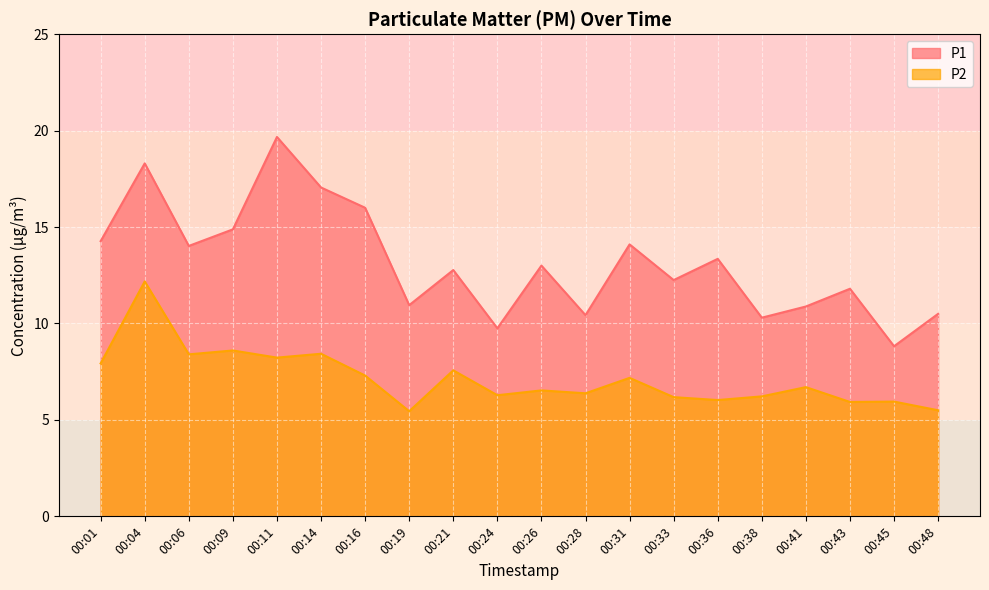

List the series in order of their peak value, highest first.

P1, P2